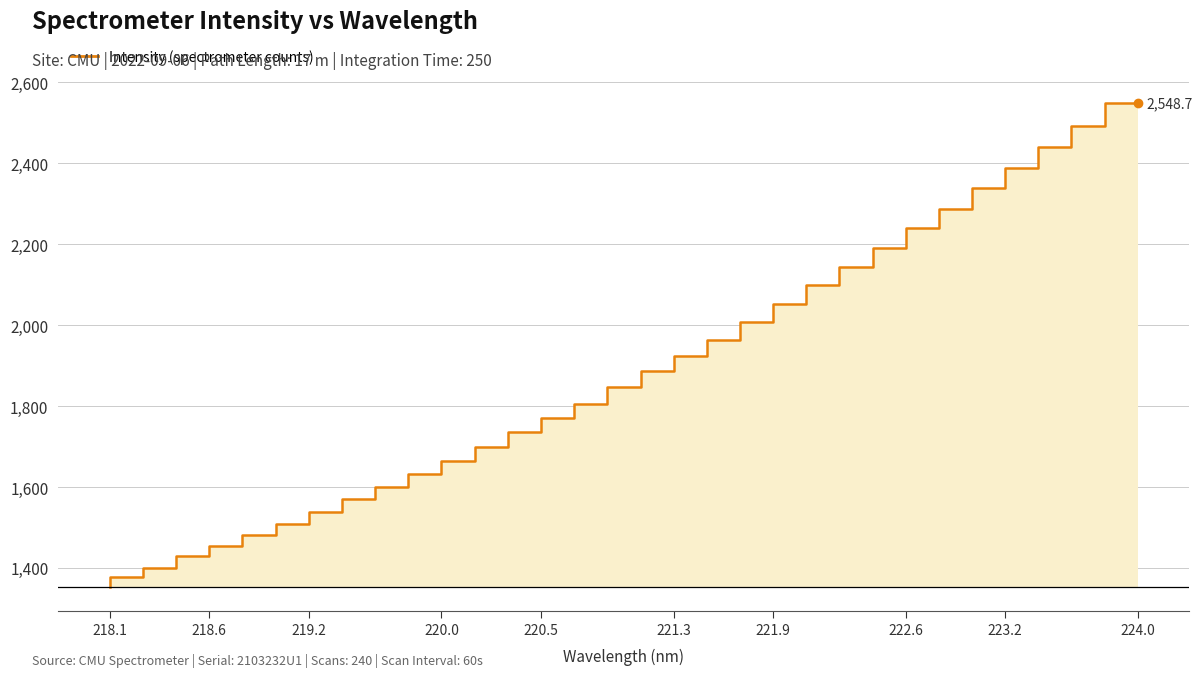

What is the maximum value shown in the chart?

2548.7